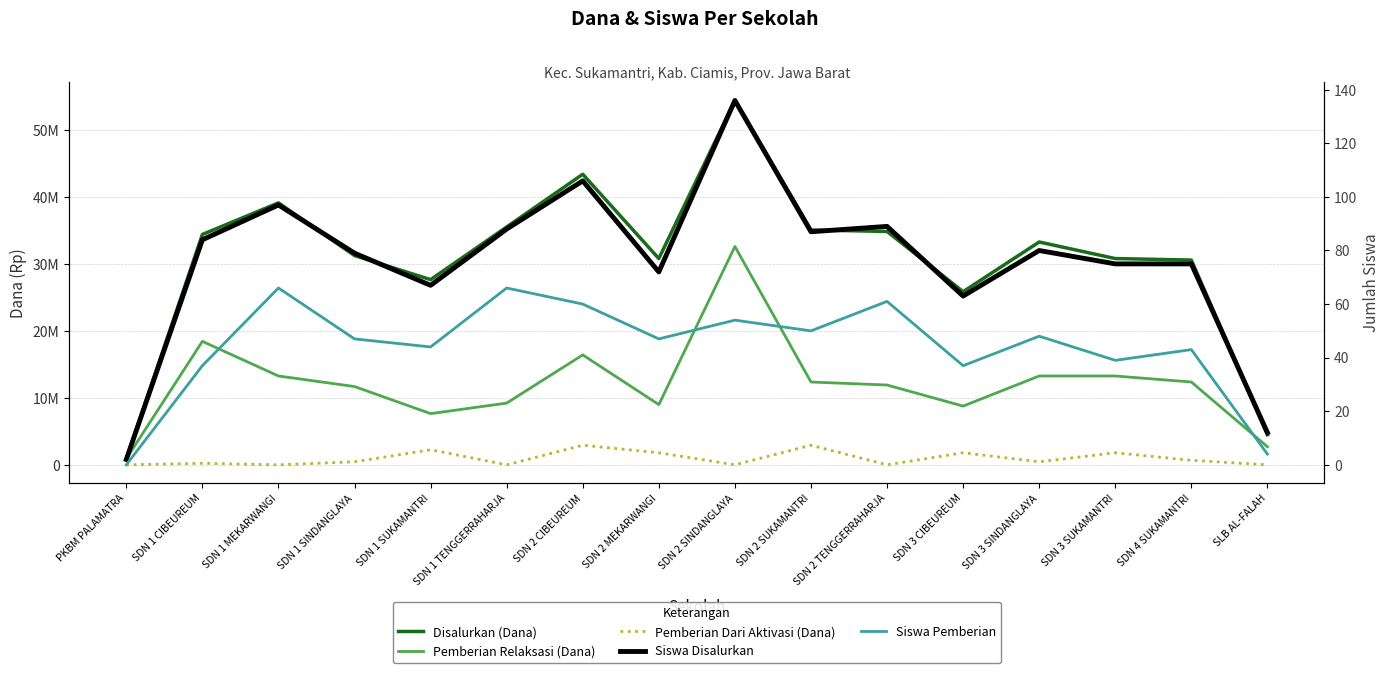

Does the chart have visible grid lines?

Yes